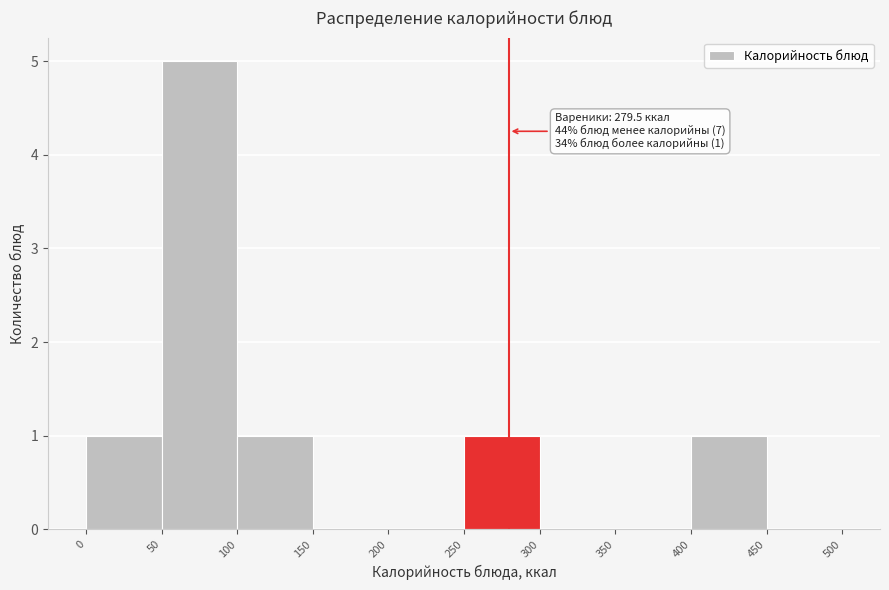

Which range on the x-axis has the tallest bar?

50 to 100